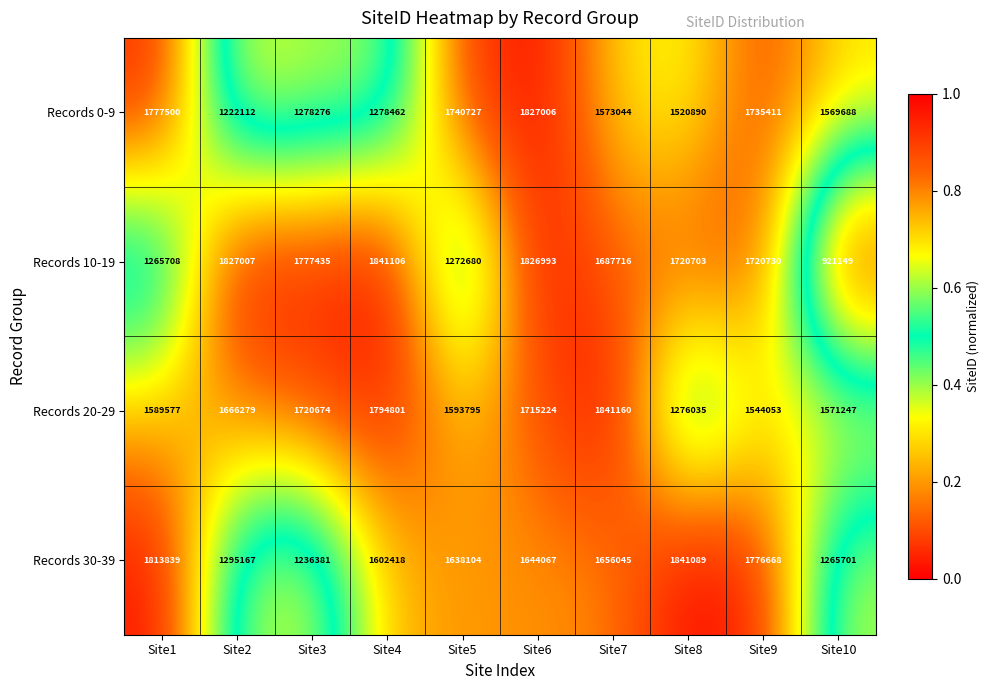

True or false: Records 0-9 has a value of 1740727 at Site5.

True